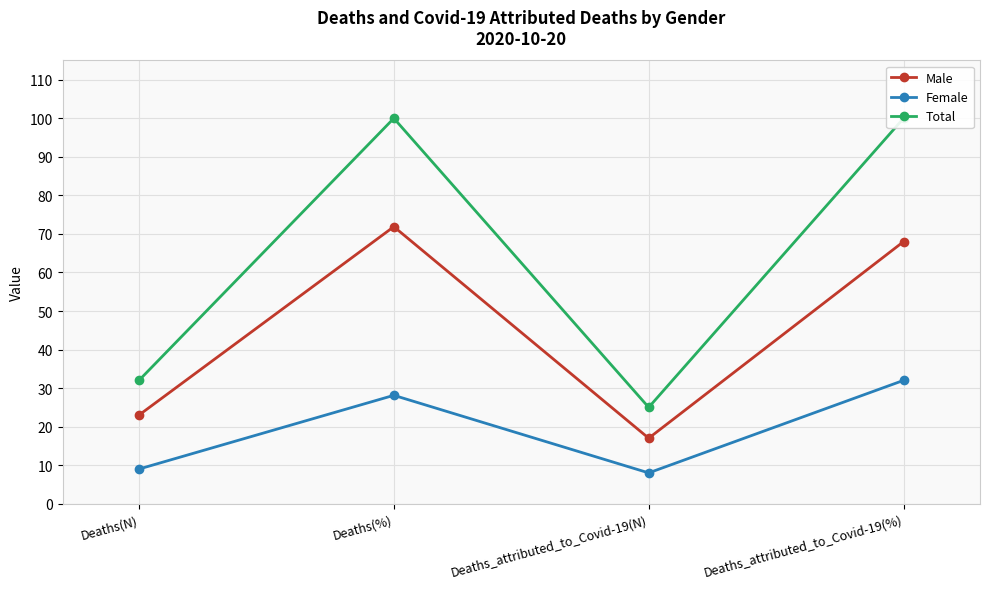

Between Deaths(N) and Deaths_attributed_to_Covid-19(N), which series saw the biggest shift?

Total